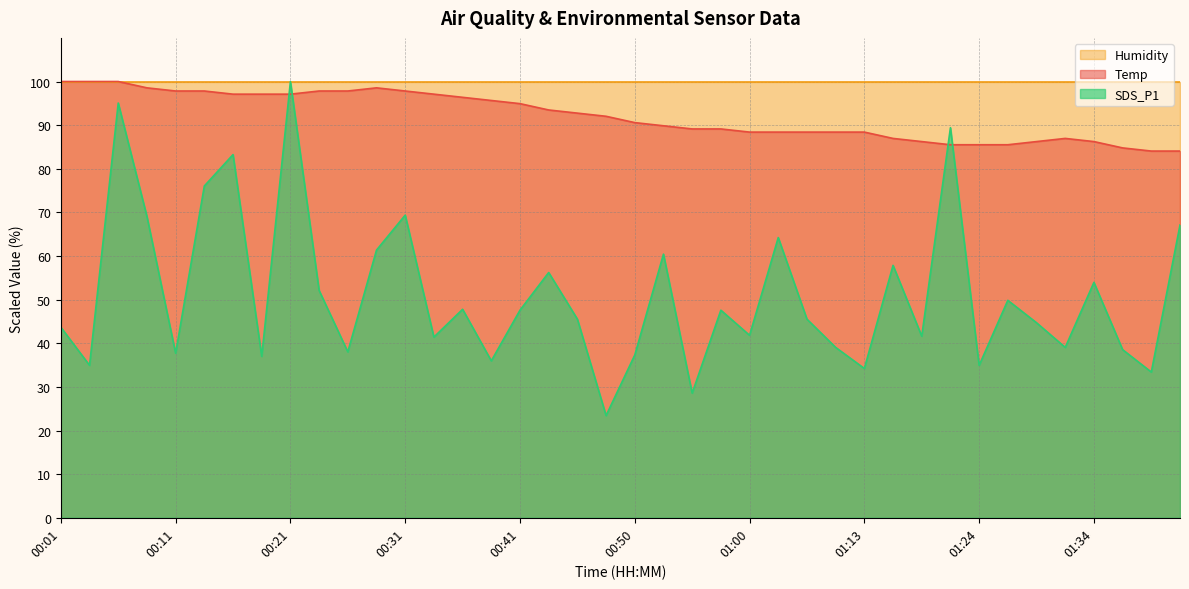

Where is the first local maximum for SDS_P1?

00:07